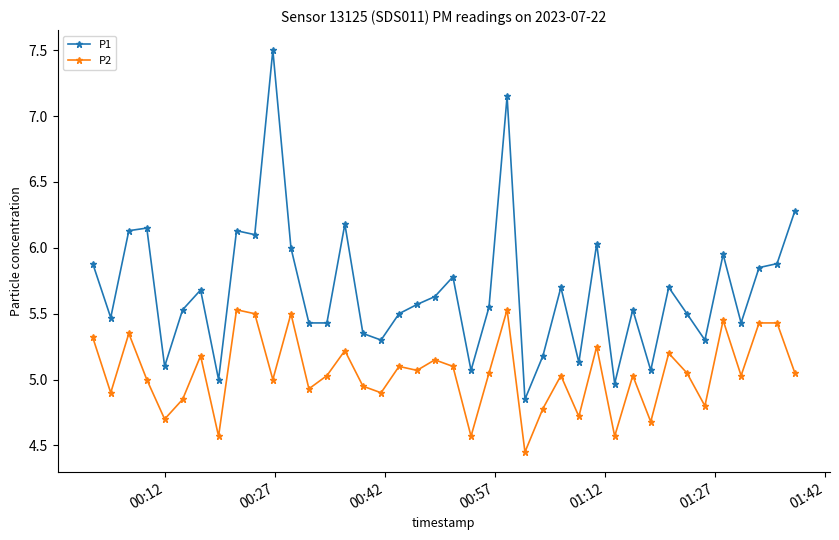

Rank the series by their maximum value, from highest to lowest.

P1, P2